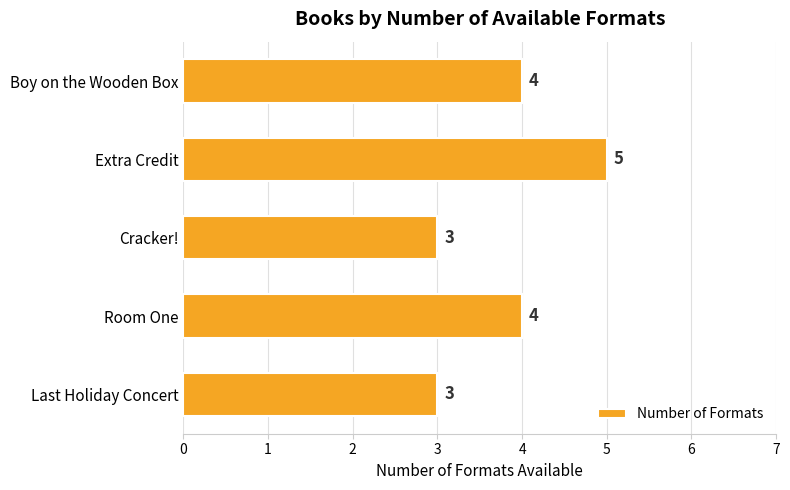

What is the maximum value shown in the chart?

5